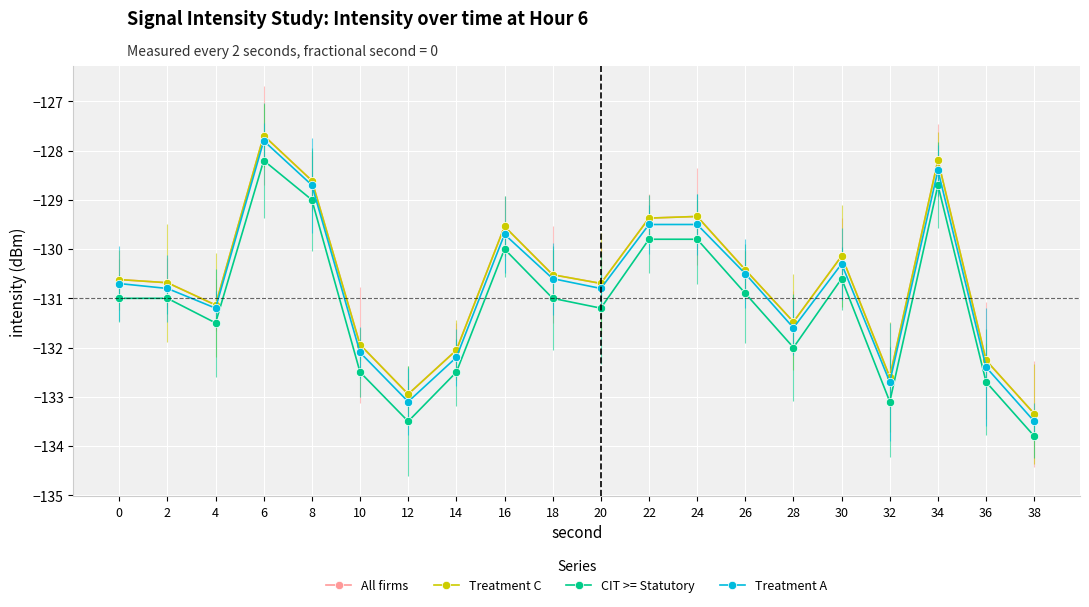

Which has a higher value, 8 or 10?

8